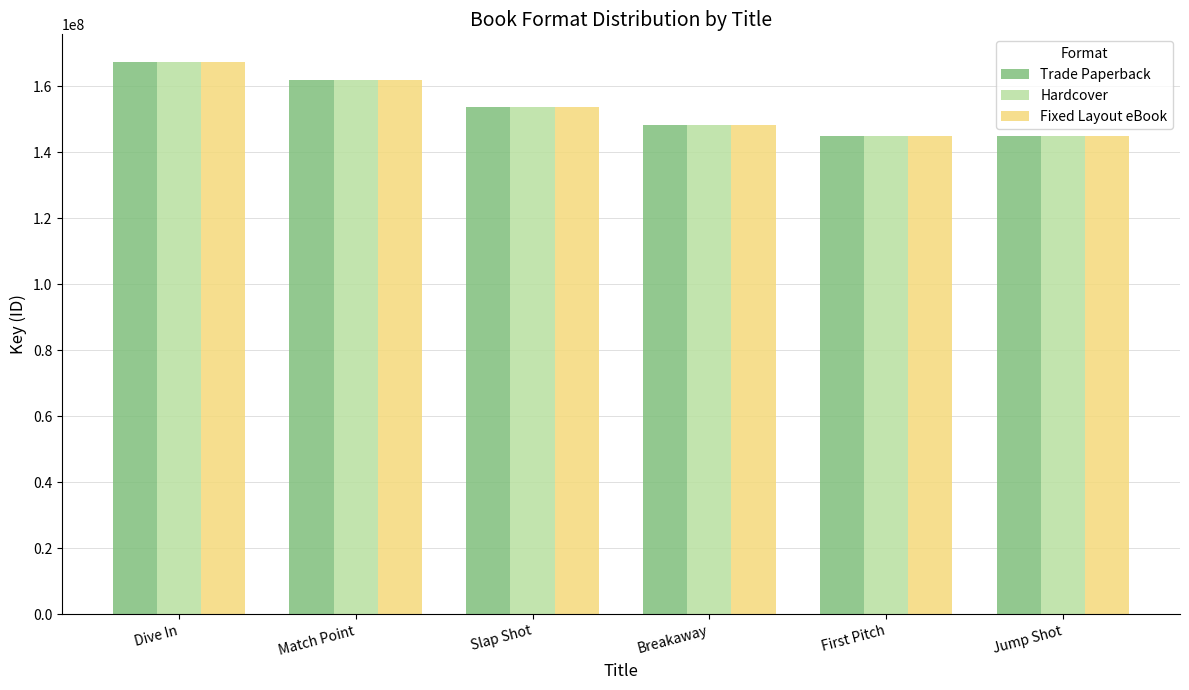

How many bars are there in total?

18